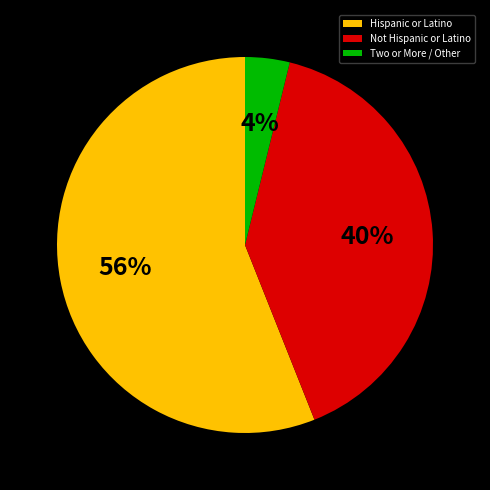

Count the number of slices in the pie.

3